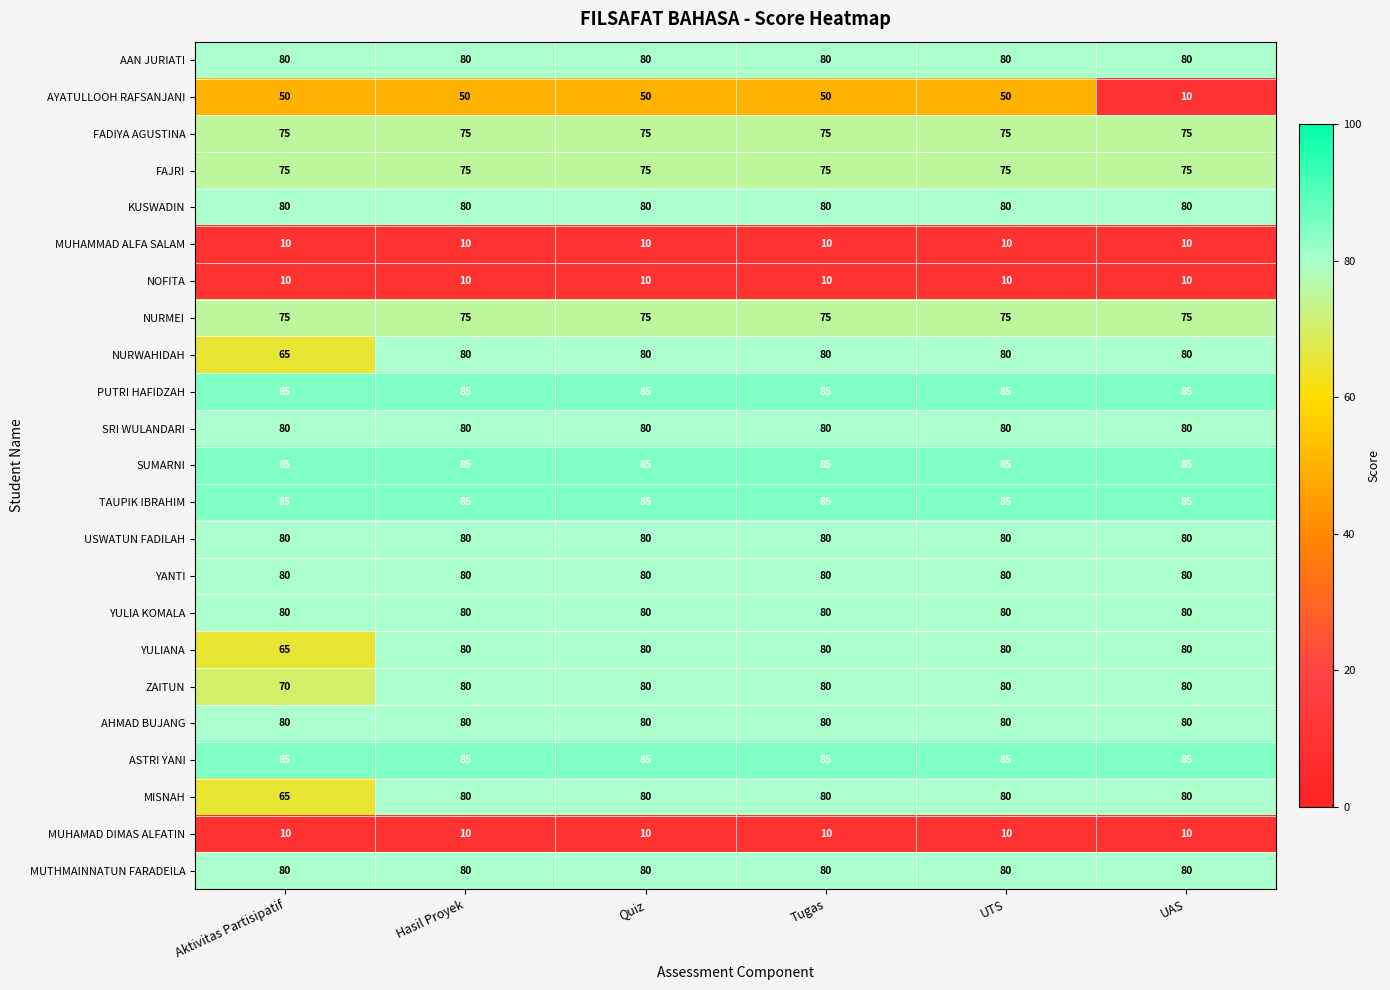

At how many categories does at least one series exceed 16?

6